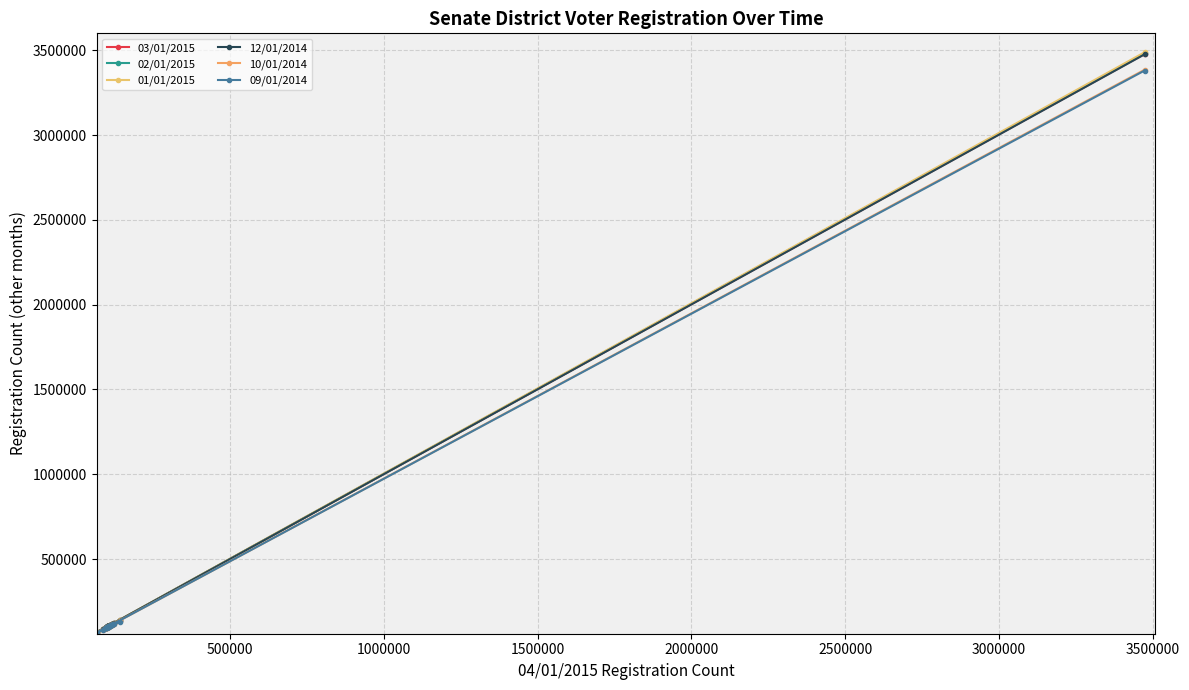

How many values in the 12/01/2014 series exceed 104856?

16